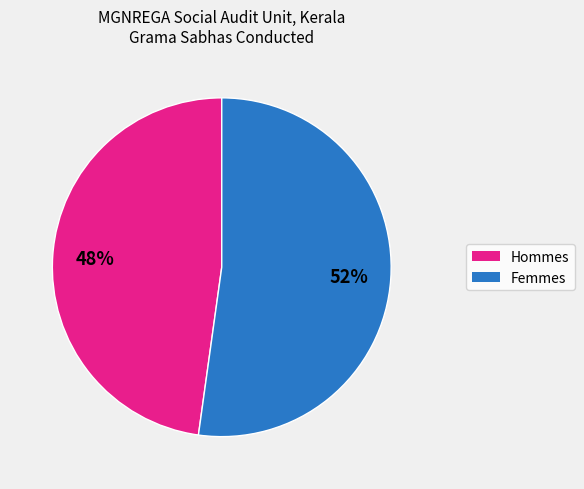

Is there any slice that represents more than half of the pie?

Yes